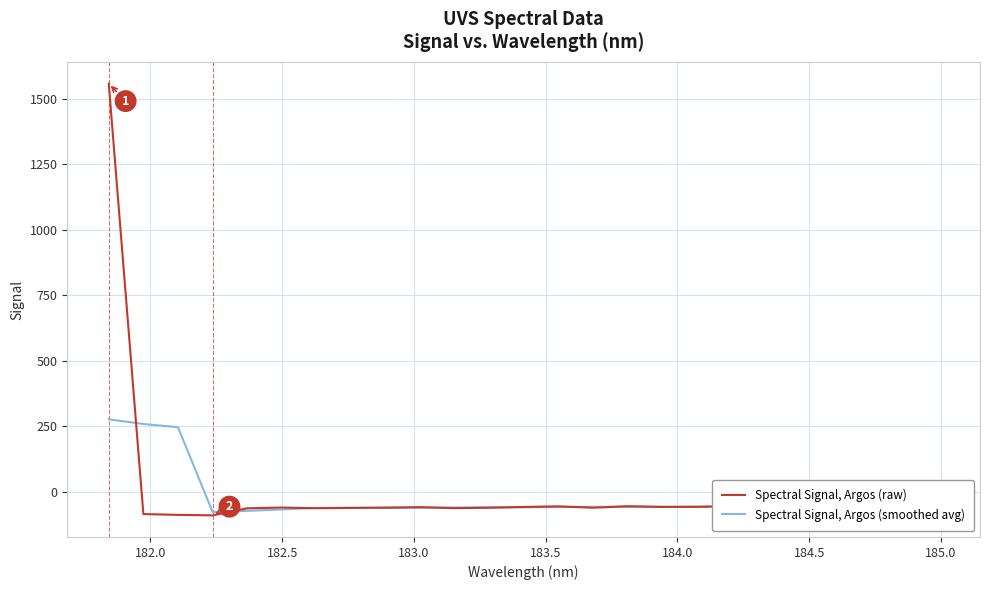

What is the difference between the maximum and second lowest values in the Spectral Signal, Argos (smoothed avg) series?

349.2